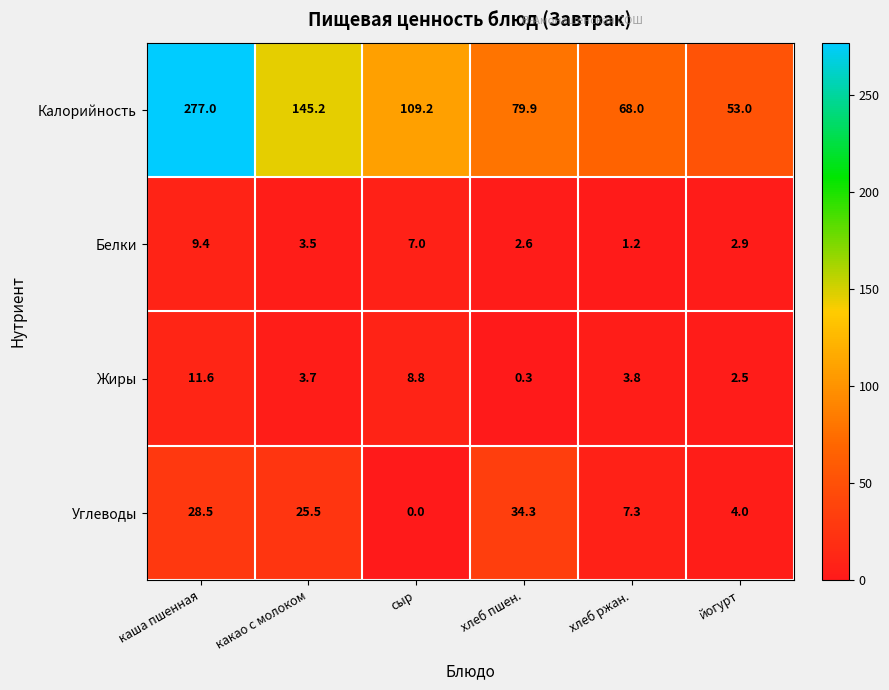

Which series changed the most between какао с молоком and хлеб ржан.?

Калорийность